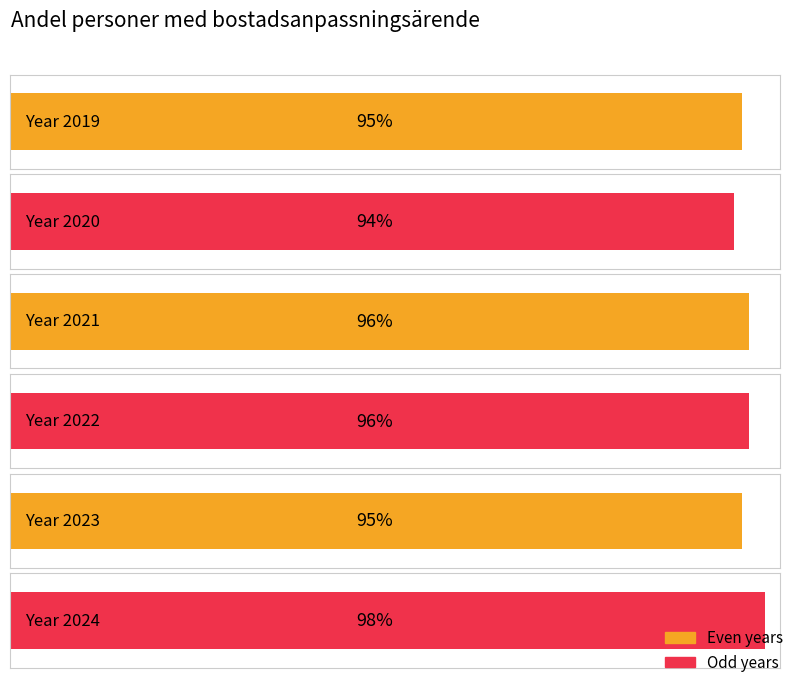

What is the difference between the maximum and minimum values?

4